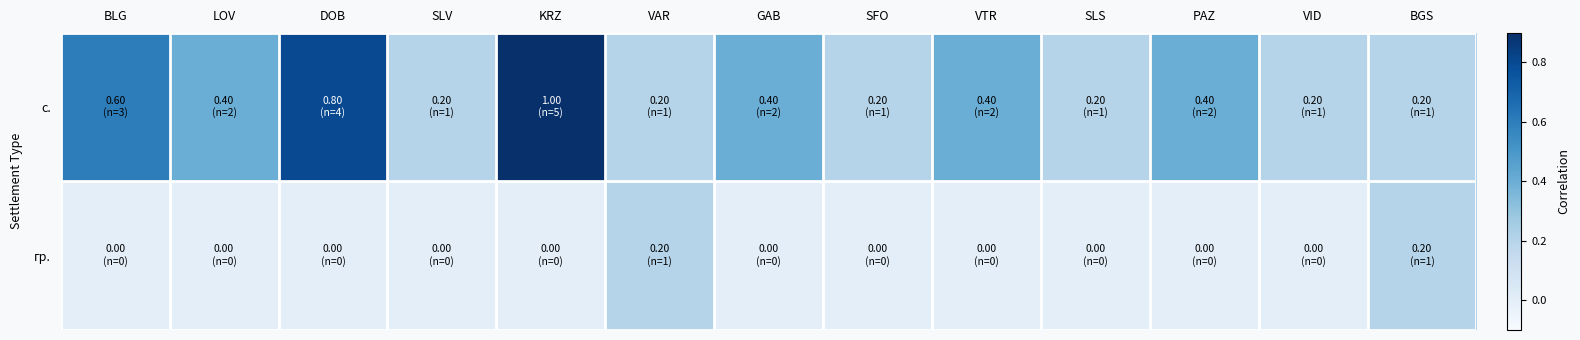

List the series in order of their peak value, lowest first.

гр., с.